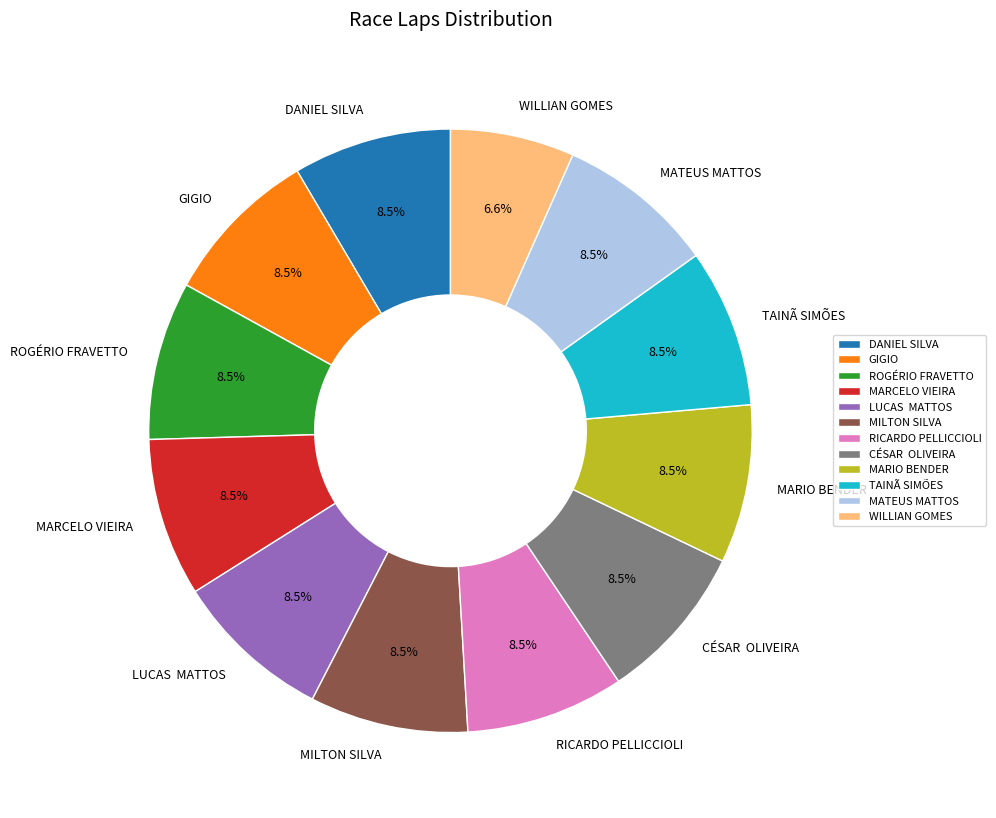

Approximately how many times larger is the value at MARCELO VIEIRA compared to ROGÉRIO FRAVETTO?

1.0